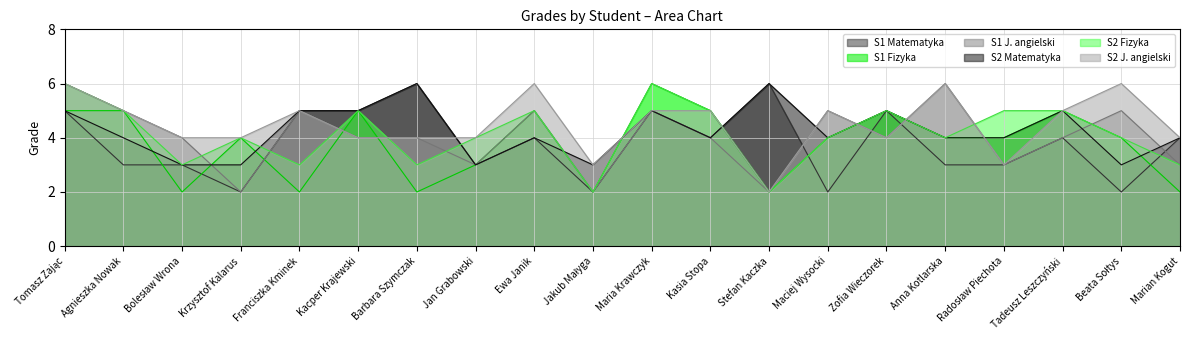

Where is the first local maximum for S2 Matematyka?

Barbara Szymczak